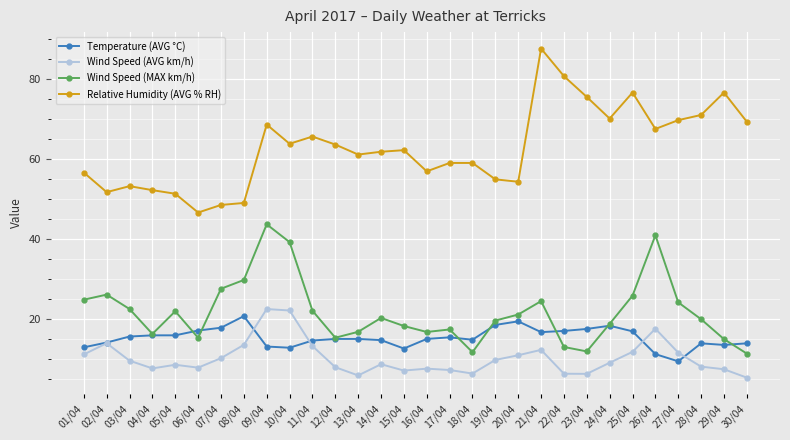

What is the value of the Relative Humidity (AVG % RH) point at the 16th from the left?

57.0